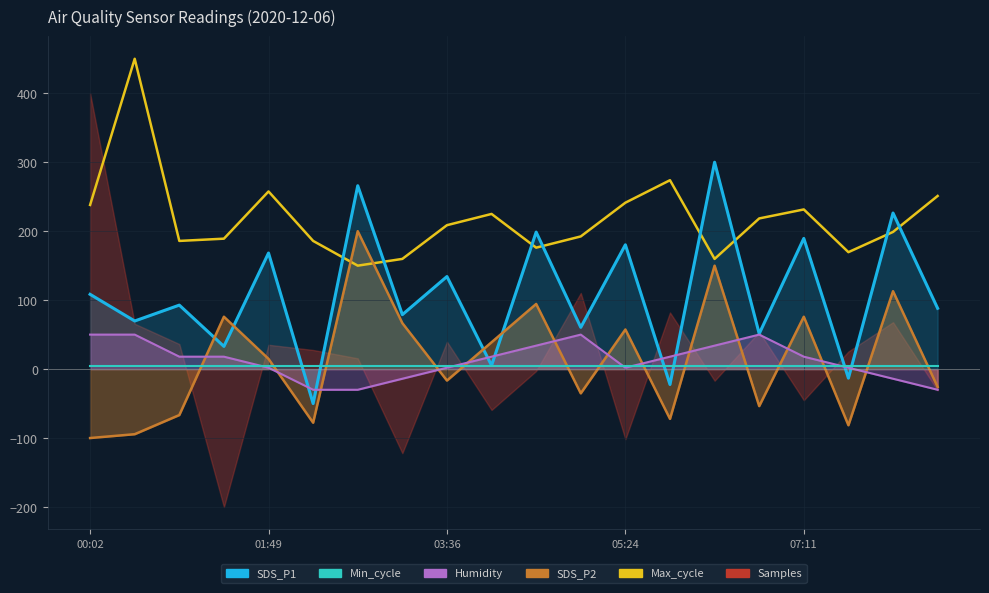

What is the difference between the maximum and minimum values in the Max_cycle series?

300.0